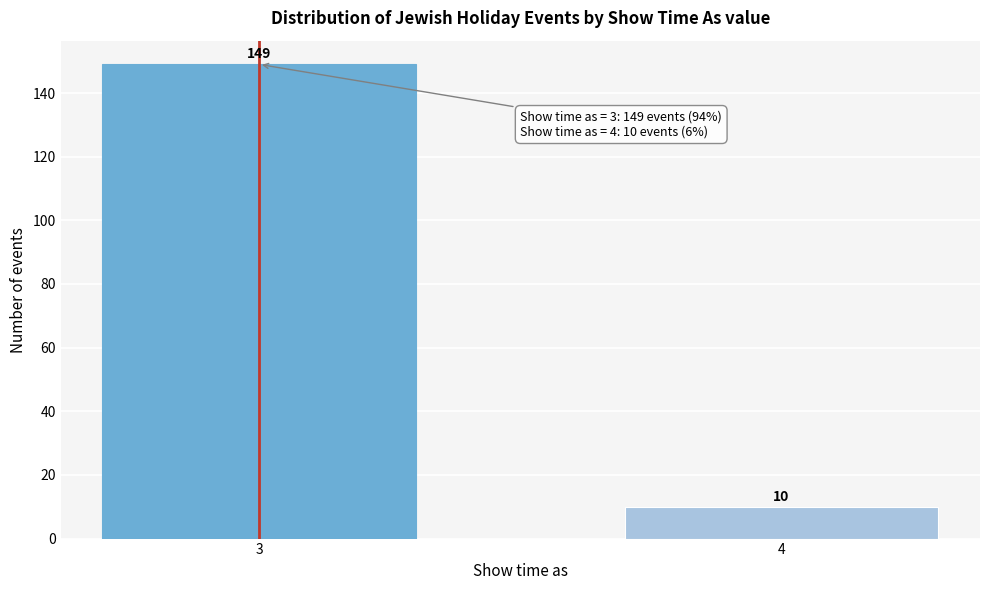

Reading left to right, list all the values displayed in this chart.

149	10